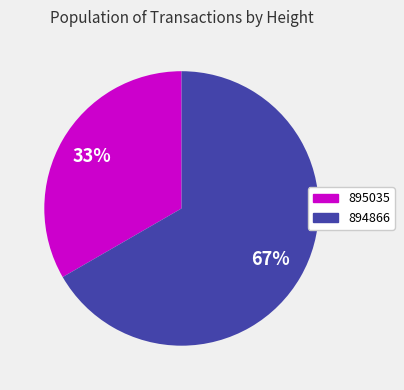

Rank the categories by value from highest to lowest.

894866, 895035